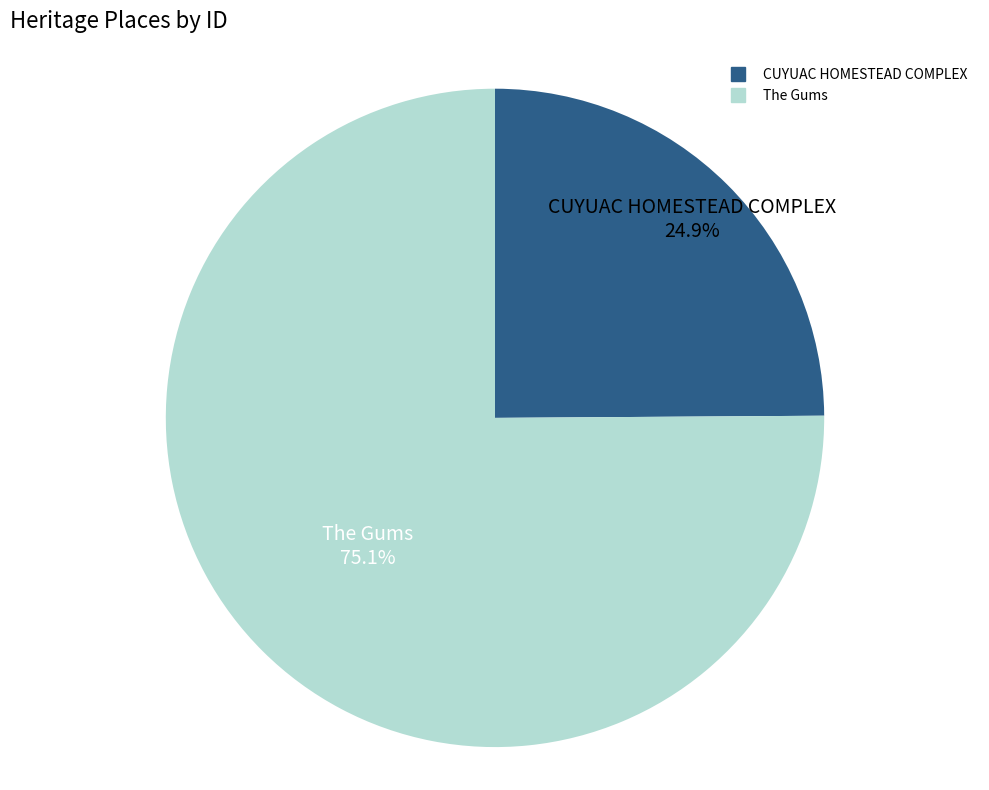

Which slice is the smallest?

CUYUAC HOMESTEAD COMPLEX